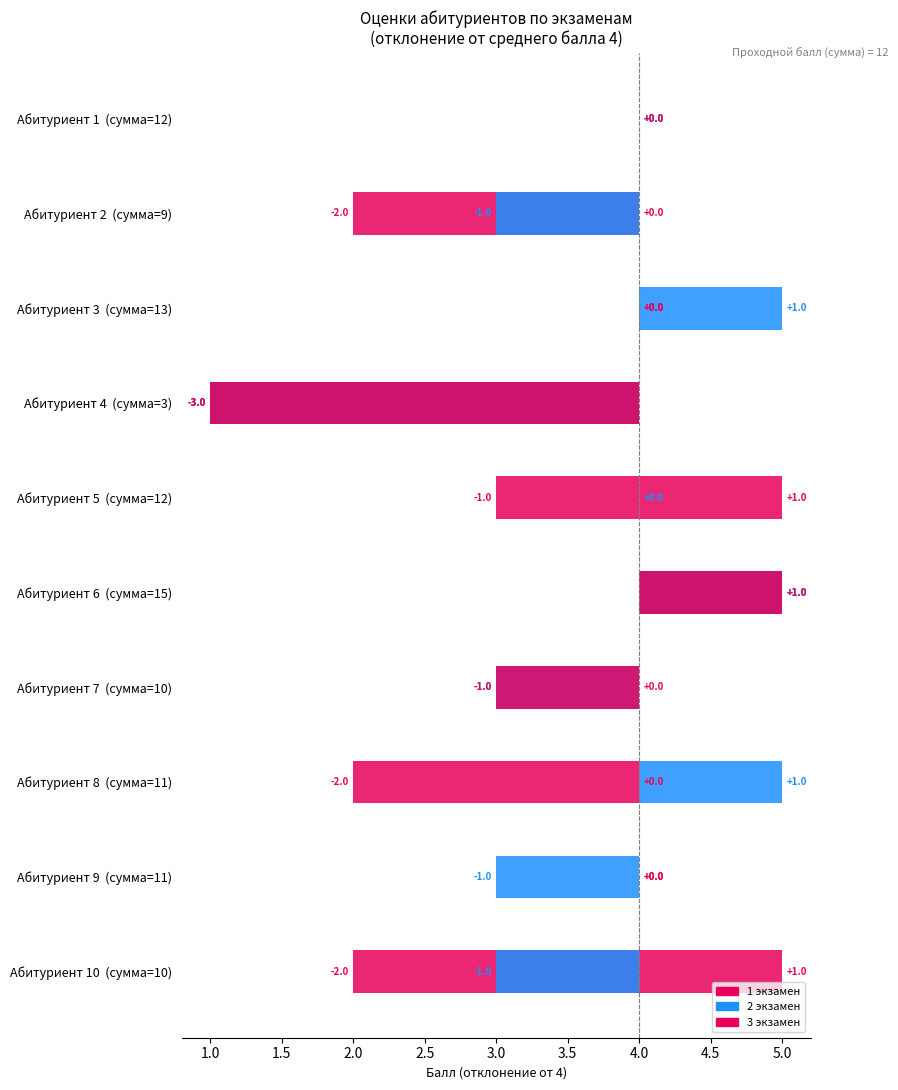

Which series has the largest total across all categories?

2 экзамен